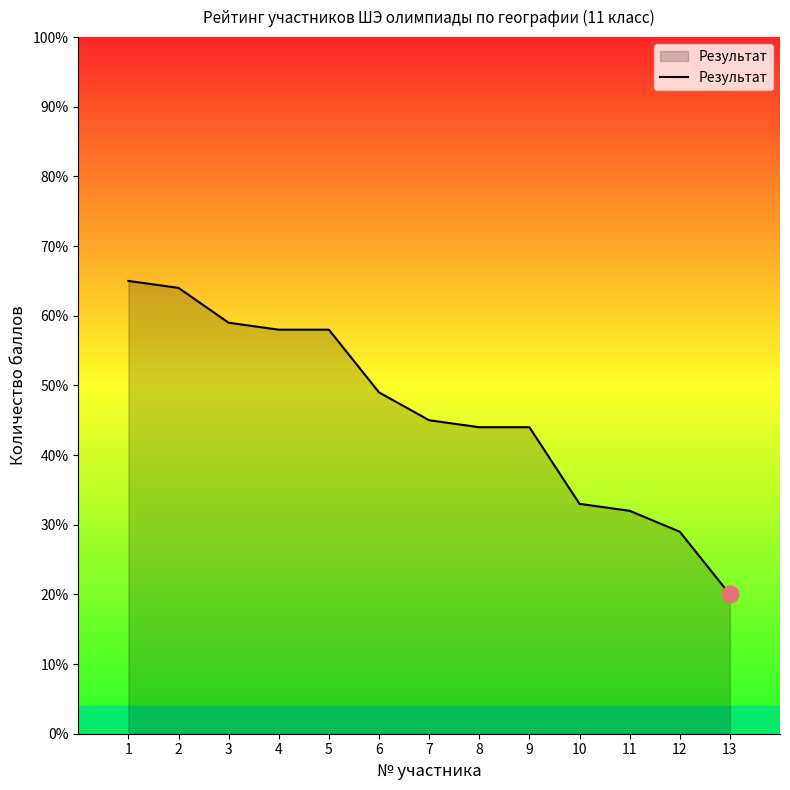

What is the greatest value displayed?

65